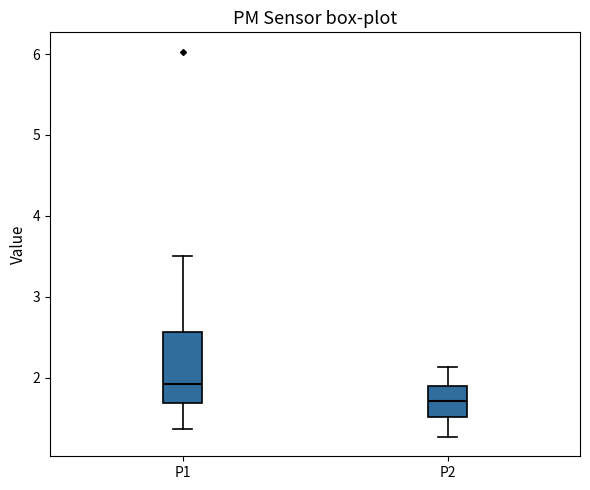

Reading left to right, read every box against the y-axis: the position of its median line, the range the box covers, and the ends of its whiskers. The values are not printed on the chart, so give them approximately, as read against the axis.

P1: median 1.9, box 1.7 to 2.6, whiskers 1.4 to 3.5
P2: median 1.7, box 1.5 to 1.9, whiskers 1.3 to 2.1